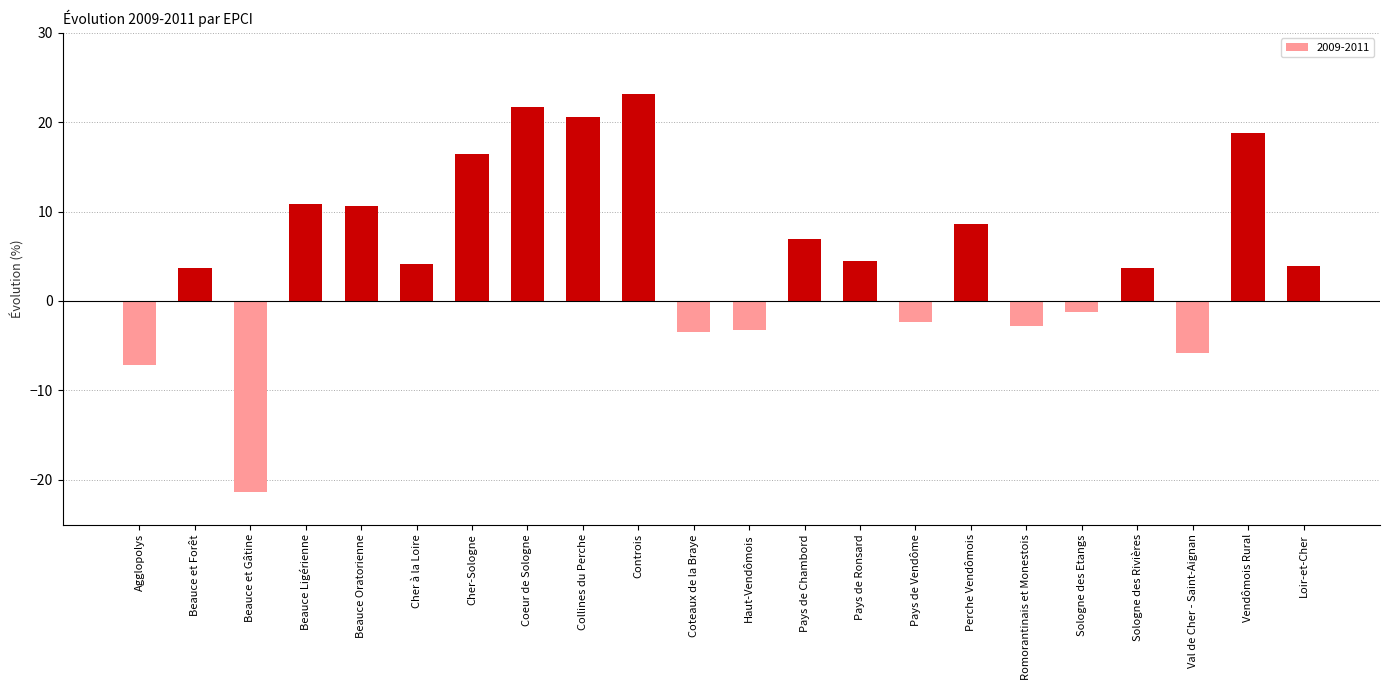

What is the change in value from Beauce et Forêt to Coeur de Sologne?

+18.0